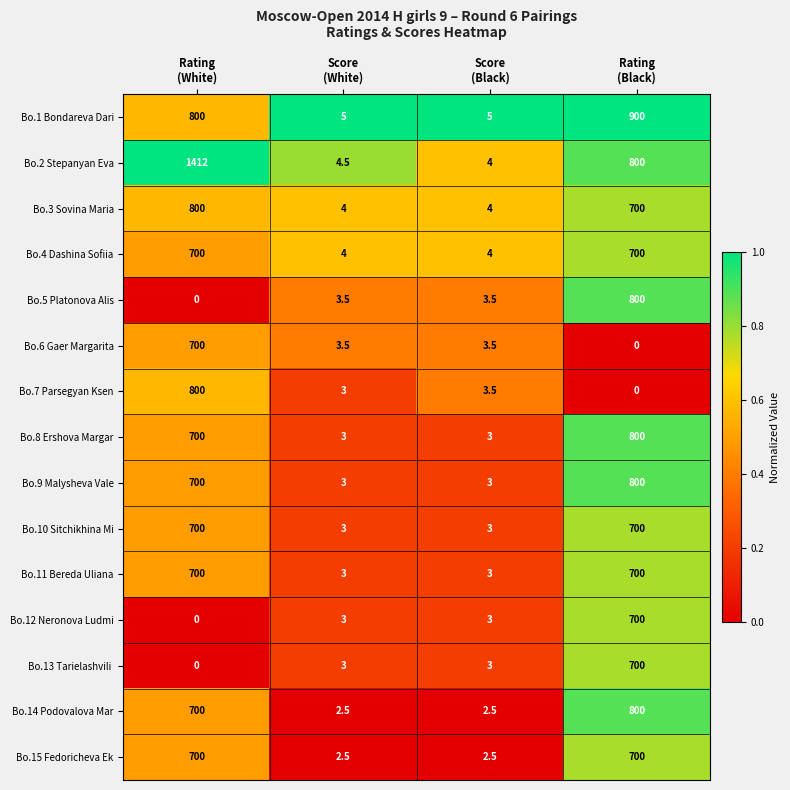

What is the difference between the second highest and second lowest values in the Bo.7 Parsegyan Ksen series?

0.5